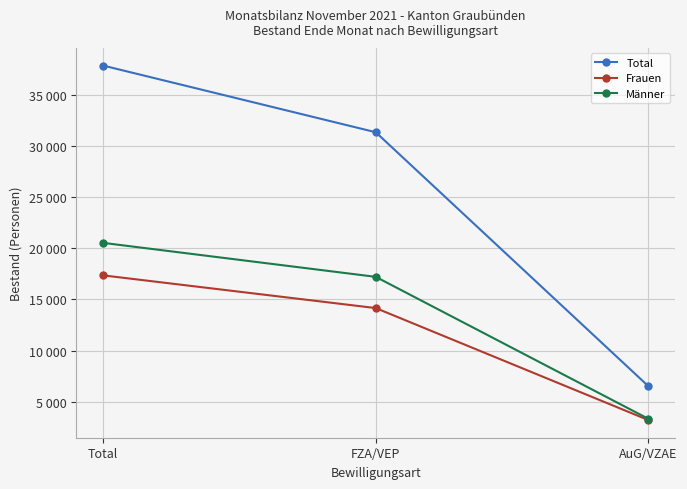

What value does the Männer series have at AuG/VZAE?

3323